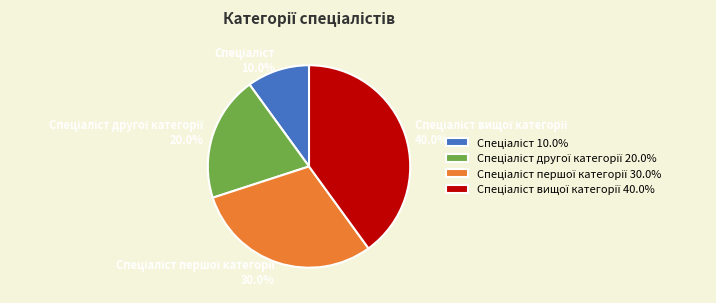

To the nearest percent, what is the difference between the largest and smallest slice percentages?

30%